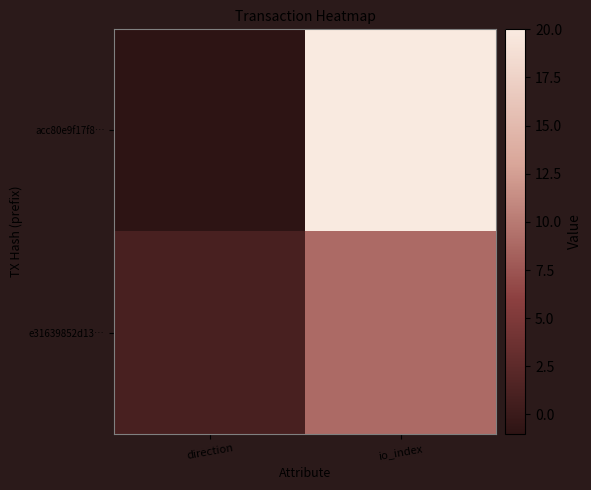

Reading left to right, list all the values displayed in this chart.

acc80e9f17f8…: direction=-1	io_index=20
e31639852d13…: direction=1	io_index=9